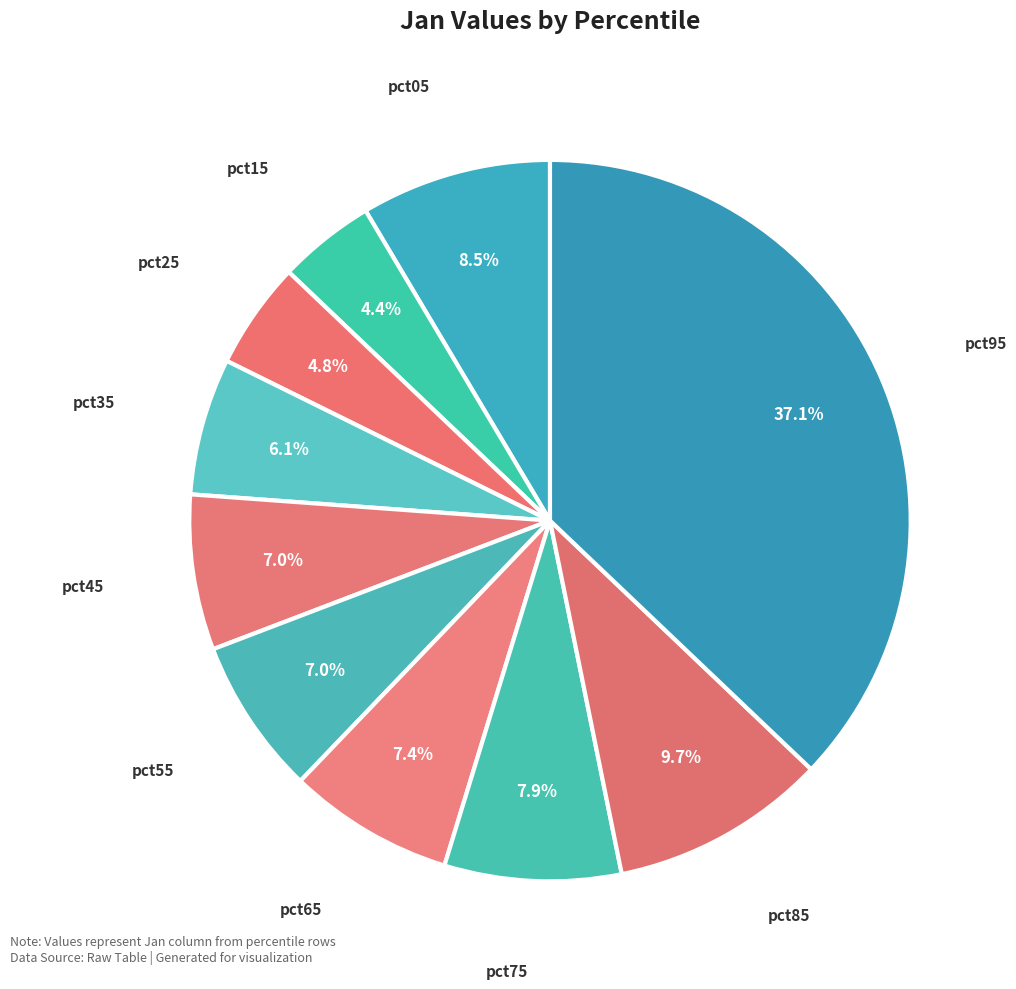

Is there a majority slice in this chart?

No